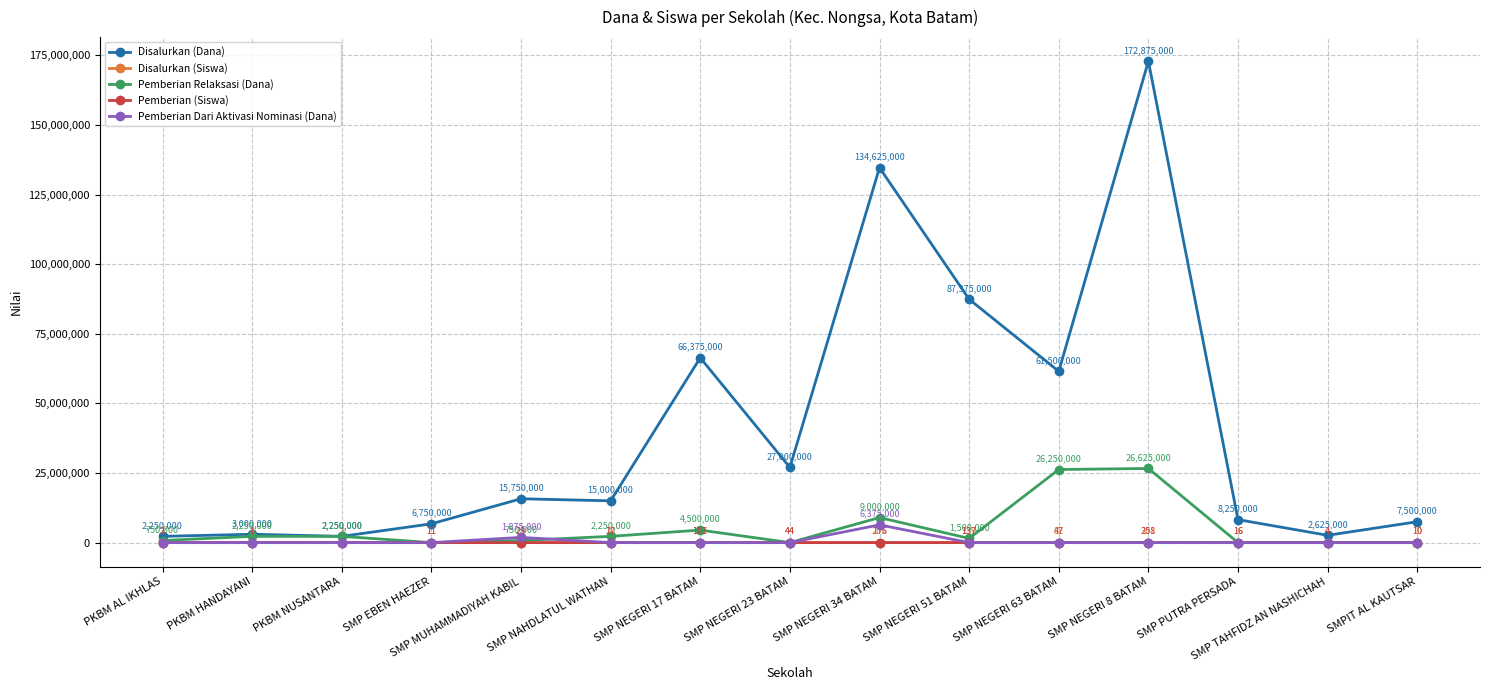

Reading left to right, what are all the values shown in this chart?

Disalurkan (Dana): PKBM AL IKHLAS=2250000	PKBM HANDAYANI=3000000	PKBM NUSANTARA=2250000	SMP EBEN HAEZER=6750000	SMP MUHAMMADIYAH KABIL=15750000	SMP NAHDLATUL WATHAN=15000000	SMP NEGERI 17 BATAM=66375000	SMP NEGERI 23 BATAM=27000000	SMP NEGERI 34 BATAM=134625000	SMP NEGERI 51 BATAM=87375000	SMP NEGERI 63 BATAM=61500000	SMP NEGERI 8 BATAM=172875000	SMP PUTRA PERSADA=8250000	SMP TAHFIDZ AN NASHICHAH=2625000	SMPIT AL KAUTSAR=7500000
Disalurkan (Siswa): PKBM AL IKHLAS=3	PKBM HANDAYANI=4	PKBM NUSANTARA=3	SMP EBEN HAEZER=11	SMP MUHAMMADIYAH KABIL=29	SMP NAHDLATUL WATHAN=20	SMP NEGERI 17 BATAM=107	SMP NEGERI 23 BATAM=44	SMP NEGERI 34 BATAM=205	SMP NEGERI 51 BATAM=139	SMP NEGERI 63 BATAM=82	SMP NEGERI 8 BATAM=301	SMP PUTRA PERSADA=16	SMP TAHFIDZ AN NASHICHAH=4	SMPIT AL KAUTSAR=10
Pemberian Relaksasi (Dana): PKBM AL IKHLAS=750000	PKBM HANDAYANI=2250000	PKBM NUSANTARA=2250000	SMP EBEN HAEZER=0	SMP MUHAMMADIYAH KABIL=750000	SMP NAHDLATUL WATHAN=2250000	SMP NEGERI 17 BATAM=4500000	SMP NEGERI 23 BATAM=0	SMP NEGERI 34 BATAM=9000000	SMP NEGERI 51 BATAM=1500000	SMP NEGERI 63 BATAM=26250000	SMP NEGERI 8 BATAM=26625000	SMP PUTRA PERSADA=0	SMP TAHFIDZ AN NASHICHAH=0	SMPIT AL KAUTSAR=0
Pemberian (Siswa): PKBM AL IKHLAS=2	PKBM HANDAYANI=1	PKBM NUSANTARA=0	SMP EBEN HAEZER=11	SMP MUHAMMADIYAH KABIL=23	SMP NAHDLATUL WATHAN=17	SMP NEGERI 17 BATAM=101	SMP NEGERI 23 BATAM=44	SMP NEGERI 34 BATAM=176	SMP NEGERI 51 BATAM=137	SMP NEGERI 63 BATAM=47	SMP NEGERI 8 BATAM=258	SMP PUTRA PERSADA=16	SMP TAHFIDZ AN NASHICHAH=4	SMPIT AL KAUTSAR=10
Pemberian Dari Aktivasi Nominasi (Dana): PKBM AL IKHLAS=0	PKBM HANDAYANI=0	PKBM NUSANTARA=0	SMP EBEN HAEZER=0	SMP MUHAMMADIYAH KABIL=1875000	SMP NAHDLATUL WATHAN=0	SMP NEGERI 17 BATAM=0	SMP NEGERI 23 BATAM=0	SMP NEGERI 34 BATAM=6375000	SMP NEGERI 51 BATAM=0	SMP NEGERI 63 BATAM=0	SMP NEGERI 8 BATAM=0	SMP PUTRA PERSADA=0	SMP TAHFIDZ AN NASHICHAH=0	SMPIT AL KAUTSAR=0